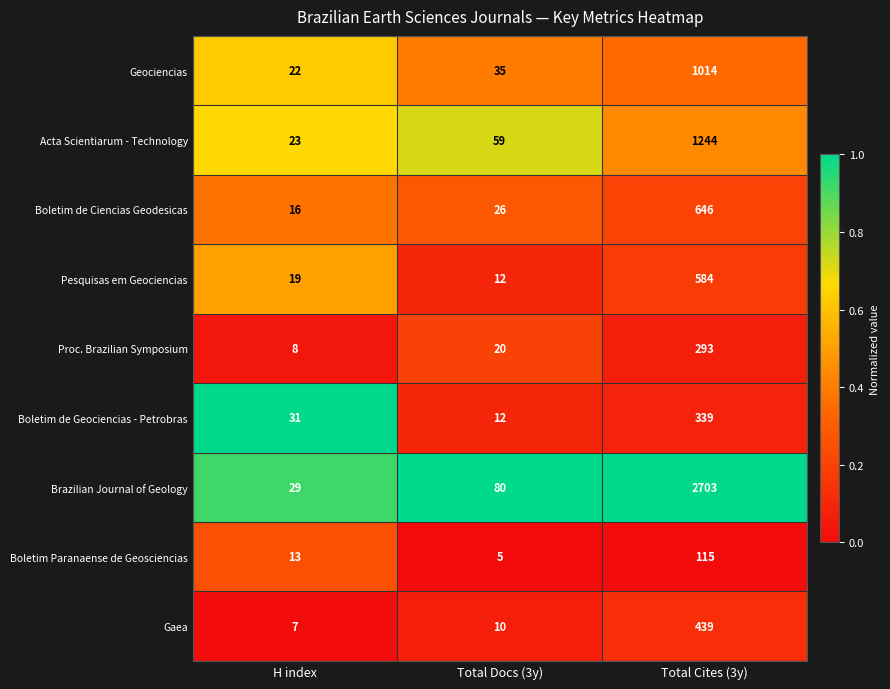

Which series has the largest total across all categories?

Brazilian Journal of Geology